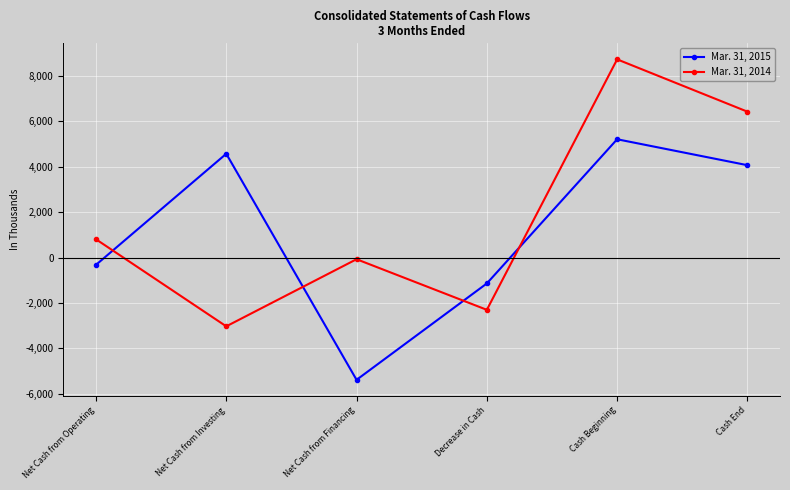

How many intersections are there between Mar. 31, 2014 and Mar. 31, 2015?

4